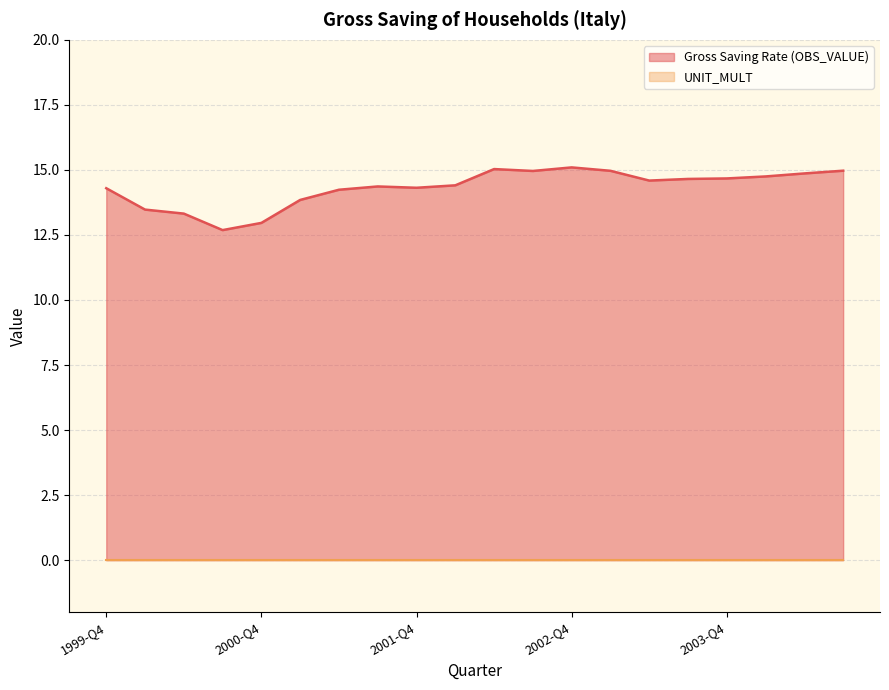

What is the difference between the values at 2002-Q3 and 2001-Q1?

1.1